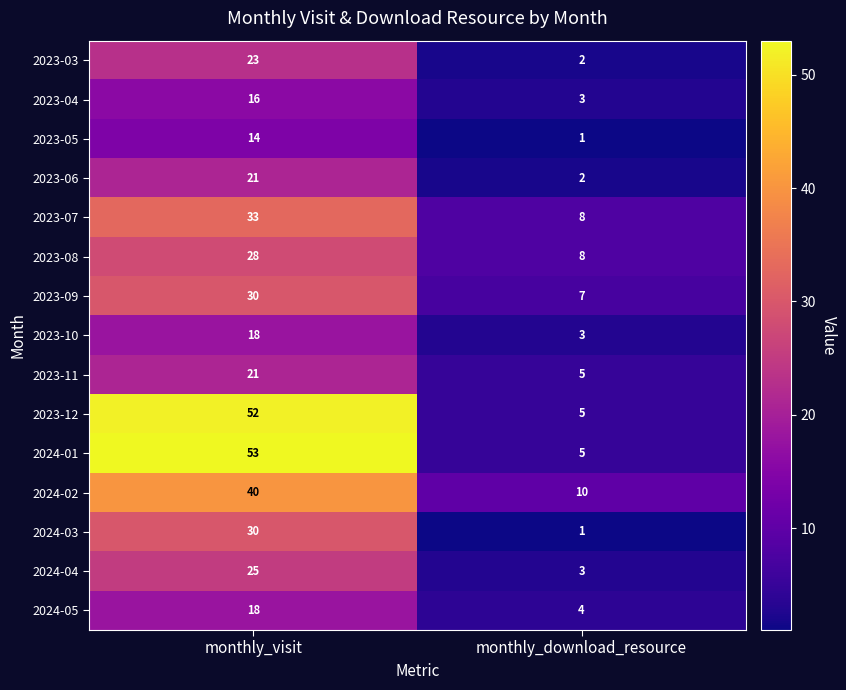

True or false: 2023-05 has a value of 4 at monthly_visit.

False